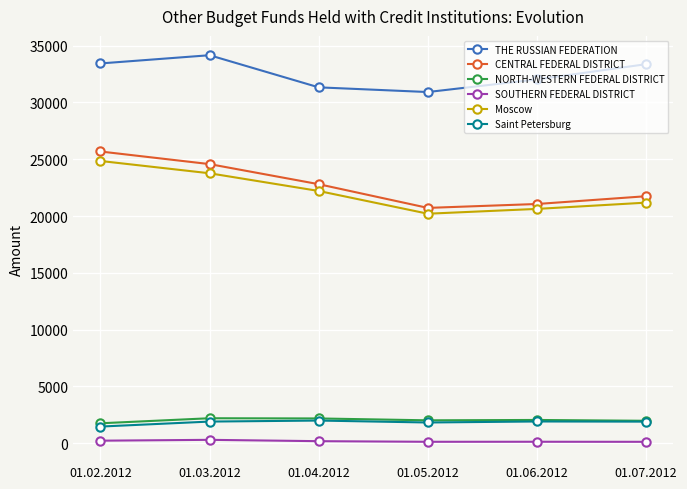

What is the sum of all NORTH-WESTERN FEDERAL DISTRICT values?

12138